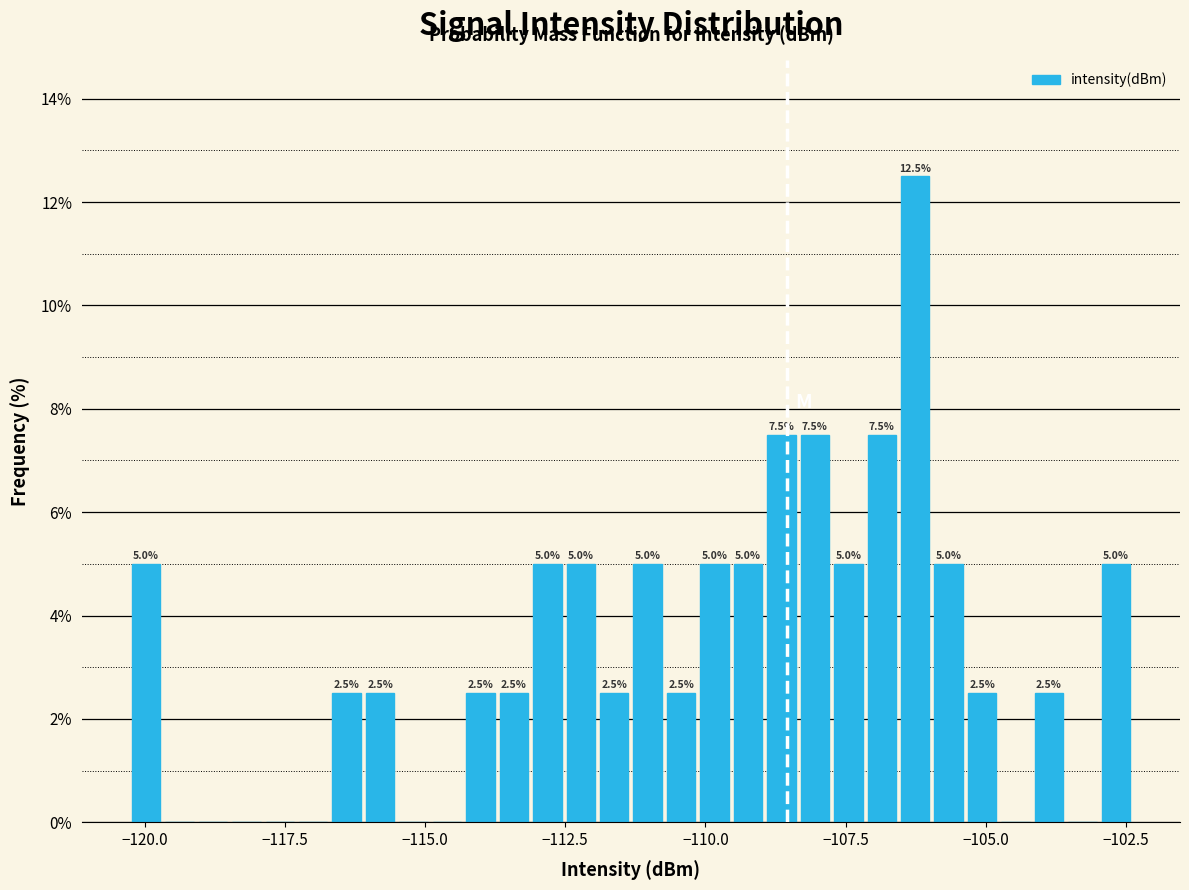

Around what value on the x-axis is the tallest bar? Give the approximate position of its centre, as read against the axis.

-106.5